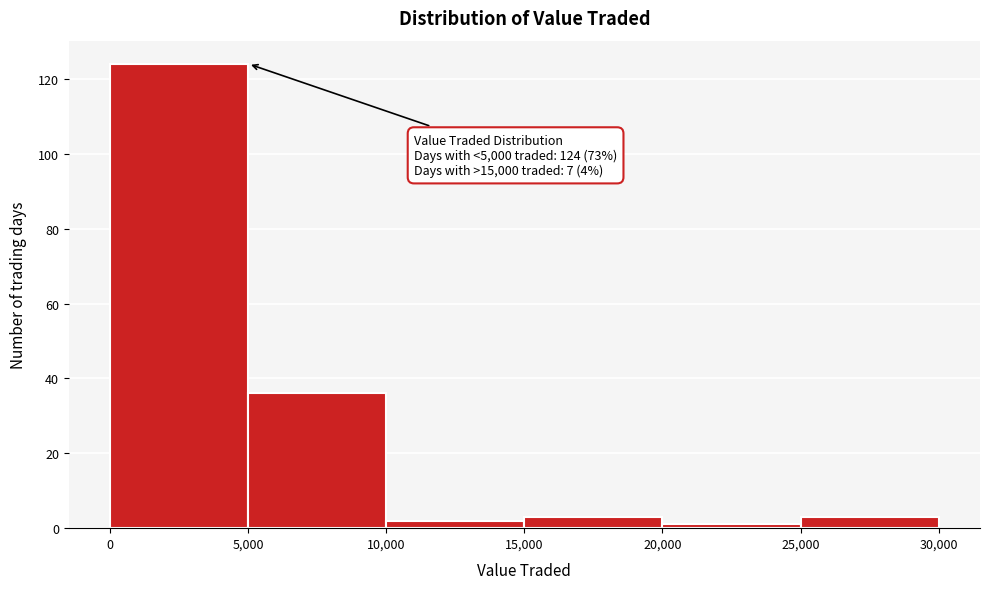

Over which range of the x-axis is the bar tallest?

0 to 5,000